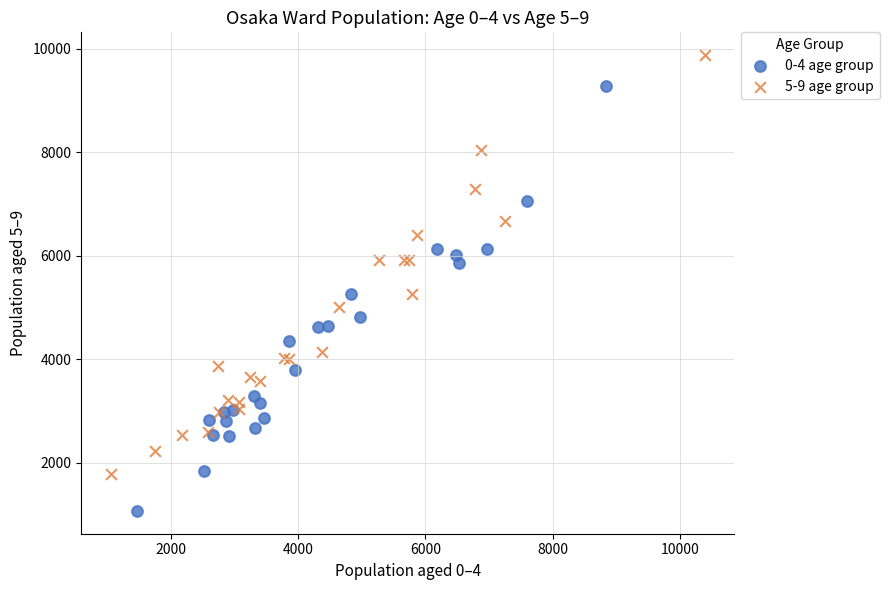

Which series reaches the minimum Y coordinate?

0-4 age group